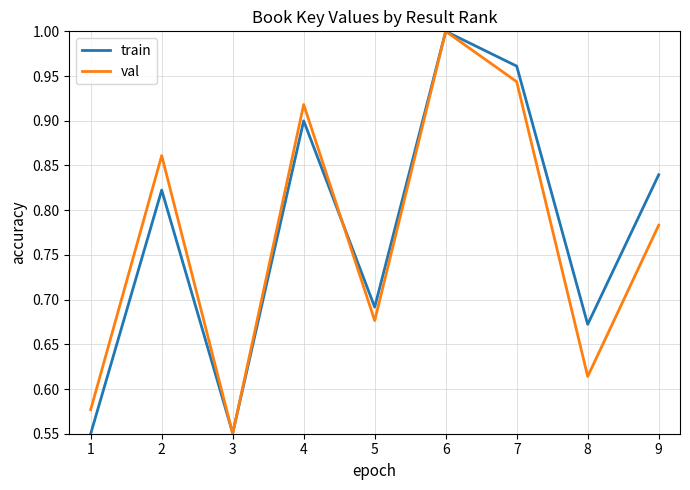

The value of train at 2 is 1.5. True or false?

False